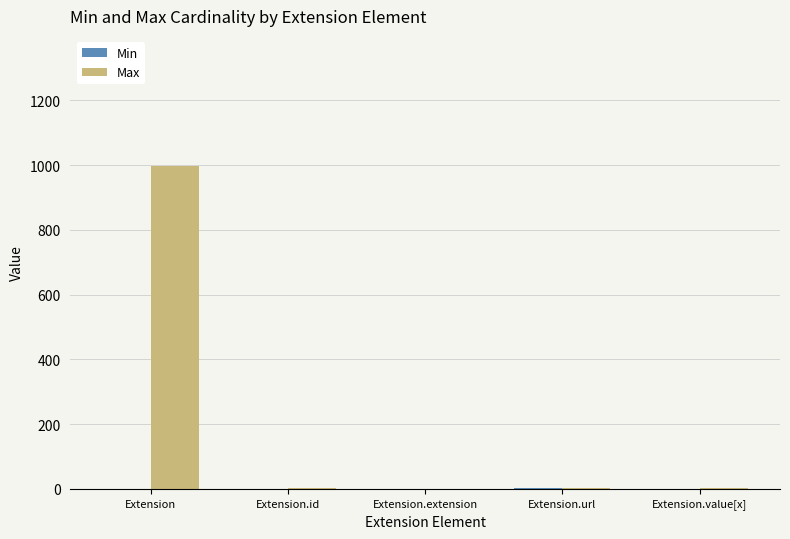

Between Extension and Extension.value[x], which series saw the biggest shift?

Max